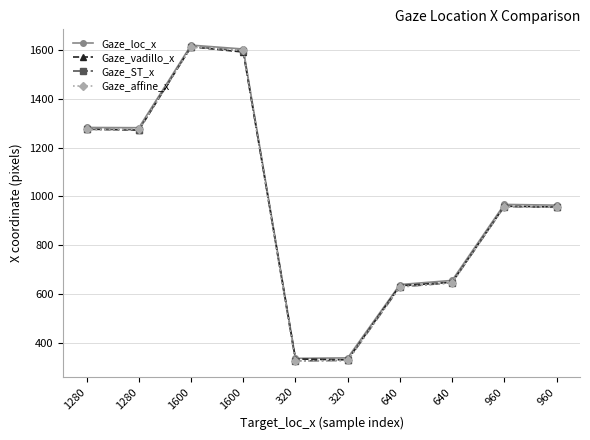

Between 1600 and 320, which series saw the biggest shift?

Gaze_ST_x